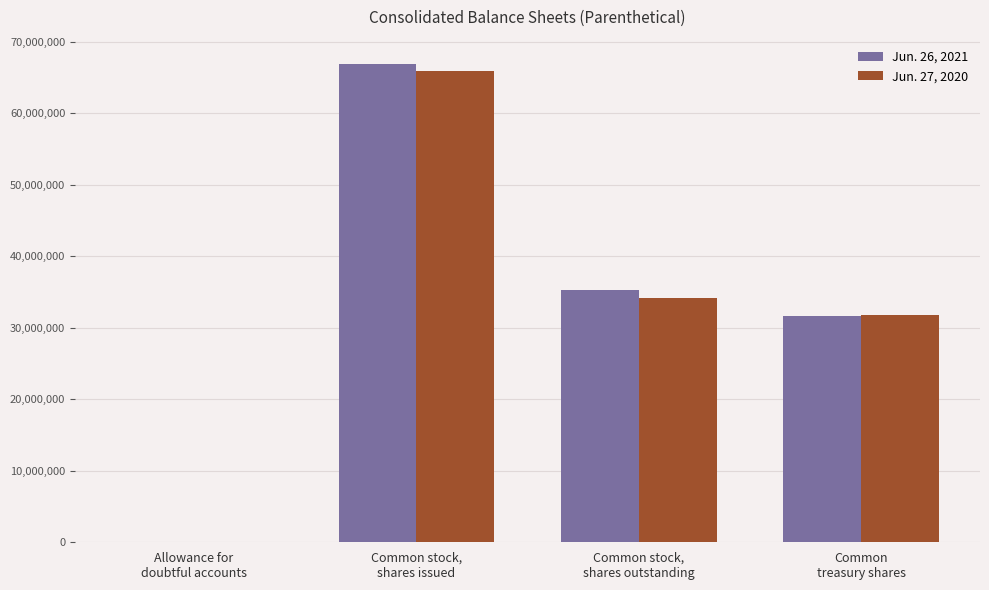

What is the difference between the Jun. 27, 2020 values at Common stock,
shares outstanding and Common
treasury shares?

2373258.0